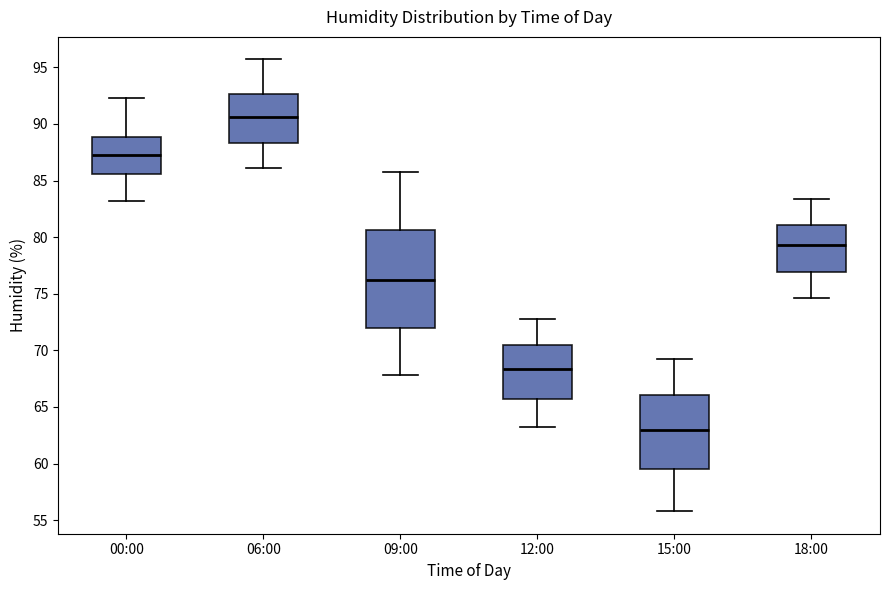

Reading left to right, read every box against the y-axis: the position of its median line, the range the box covers, and the ends of its whiskers. The values are not printed on the chart, so give them approximately, as read against the axis.

00:00: median 87.5, box 85.5 to 89.0, whiskers 83.0 to 92.5
06:00: median 90.5, box 88.5 to 92.5, whiskers 86.0 to 95.5
09:00: median 76.5, box 72.0 to 80.5, whiskers 68.0 to 86.0
12:00: median 68.5, box 66.0 to 70.5, whiskers 63.0 to 73.0
15:00: median 63.0, box 59.5 to 66.0, whiskers 56.0 to 69.0
18:00: median 79.5, box 77.0 to 81.0, whiskers 74.5 to 83.5